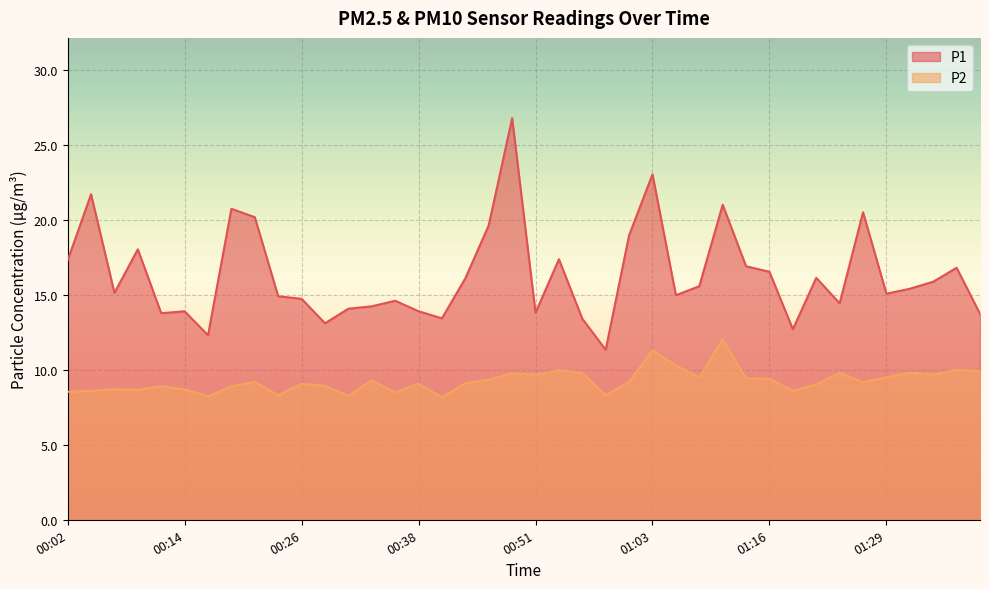

True or false: P1 and P2 intersect in this chart.

False